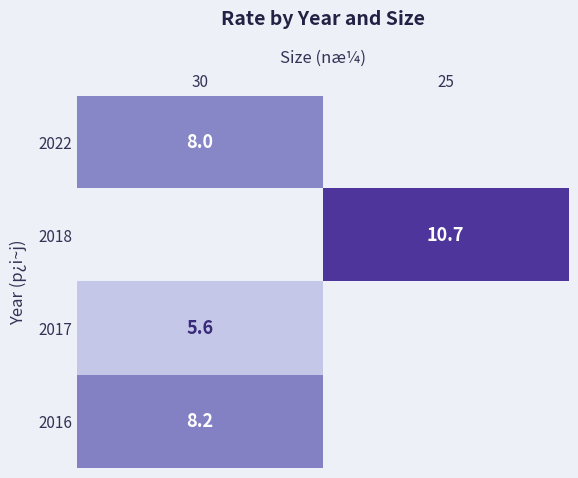

The 2018 series shows 10.7 at 25. True or false?

True